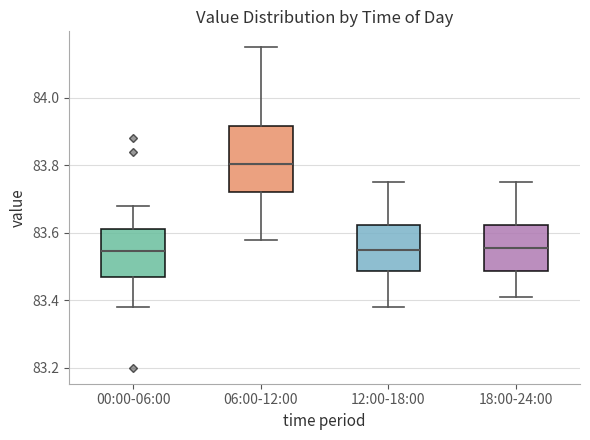

Reading left to right, read every box against the y-axis: the position of its median line, the range the box covers, and the ends of its whiskers. The values are not printed on the chart, so give them approximately, as read against the axis.

00:00-06:00: median 83.54, box 83.46 to 83.62, whiskers 83.38 to 83.68
06:00-12:00: median 83.80, box 83.72 to 83.92, whiskers 83.58 to 84.16
12:00-18:00: median 83.56, box 83.48 to 83.62, whiskers 83.38 to 83.76
18:00-24:00: median 83.56, box 83.48 to 83.62, whiskers 83.42 to 83.76